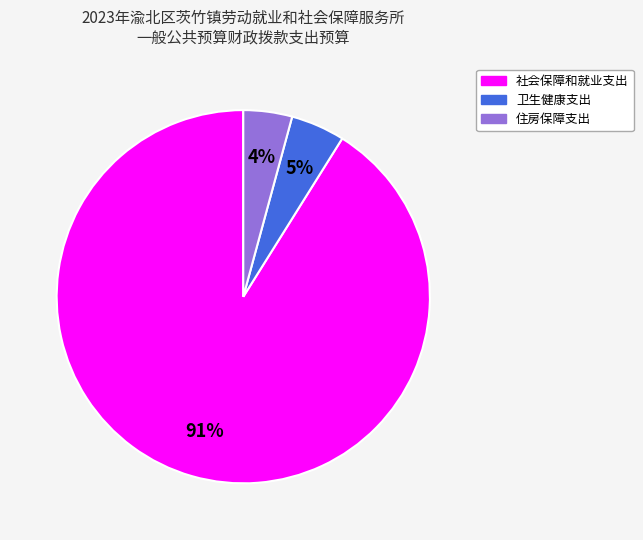

How many segments does this pie chart have?

3